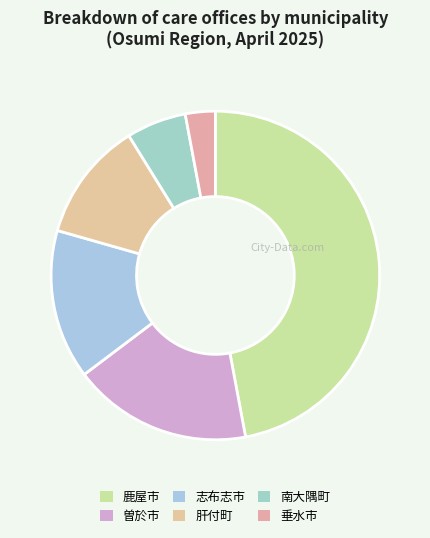

Which category has the biggest portion of the pie?

鹿屋市